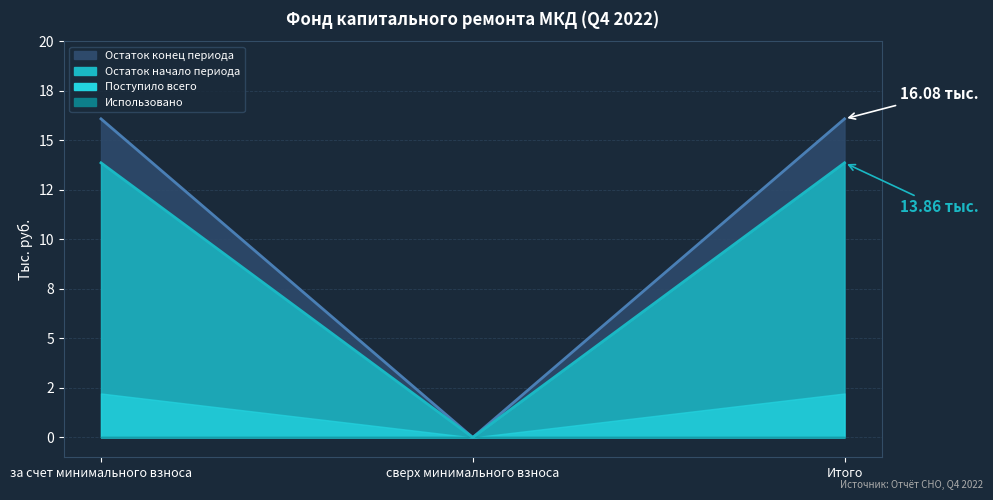

How many categories are shown in the chart?

3